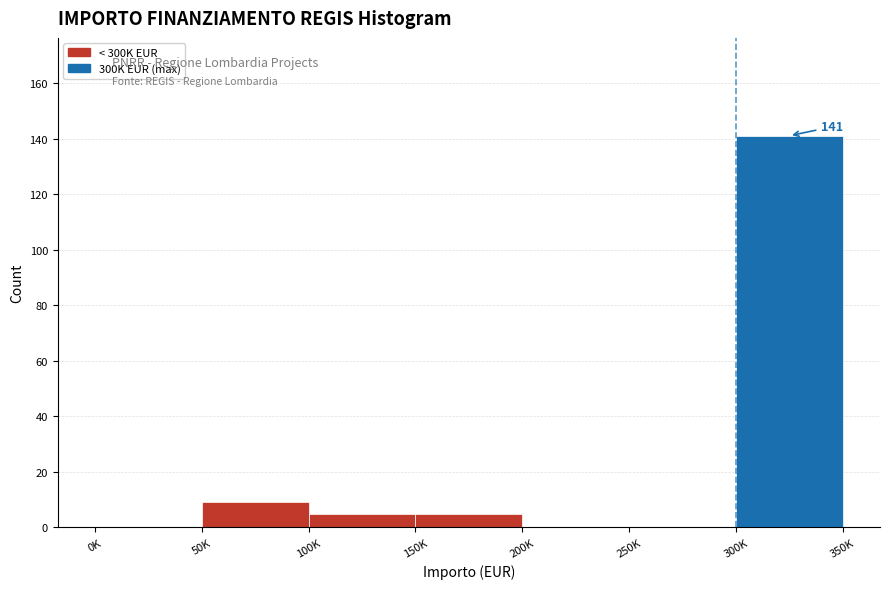

Reading left to right, extract all data points from this chart.

0K=0	50K=9	100K=5	150K=5	200K=0	250K=0	300K=141